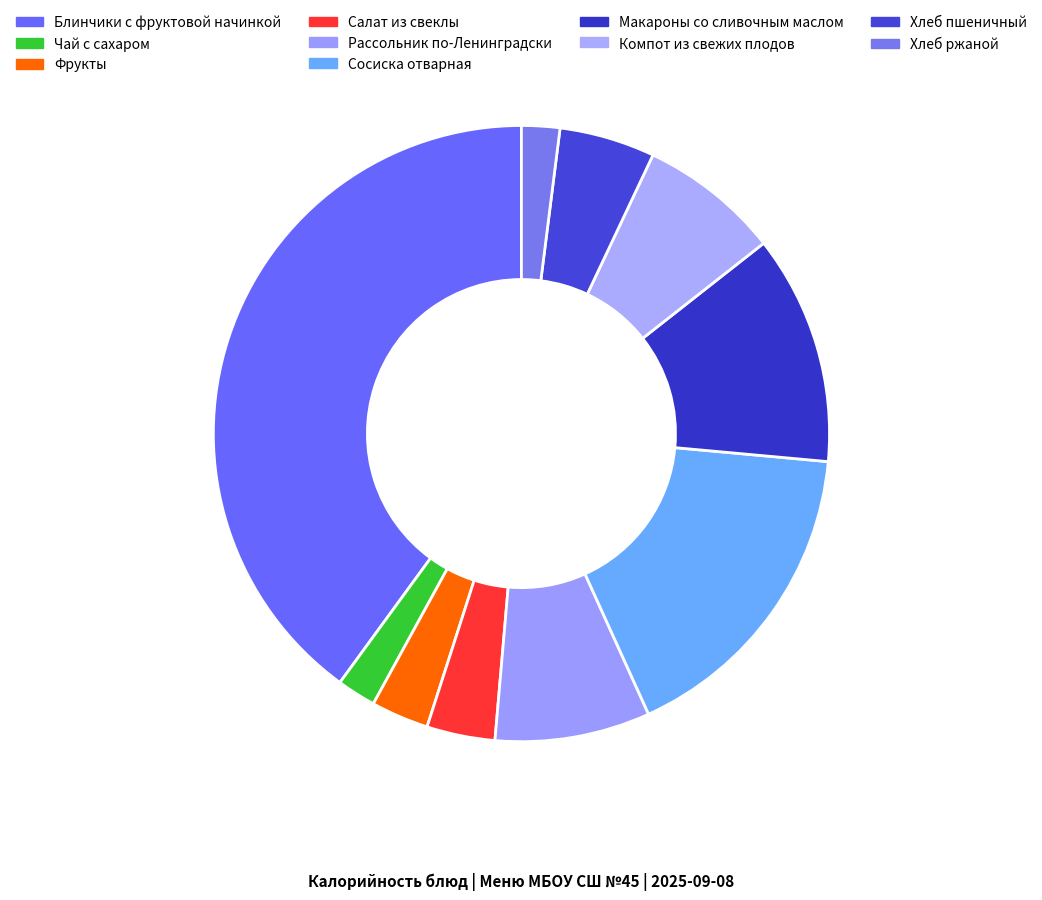

Count the number of slices in the pie.

10